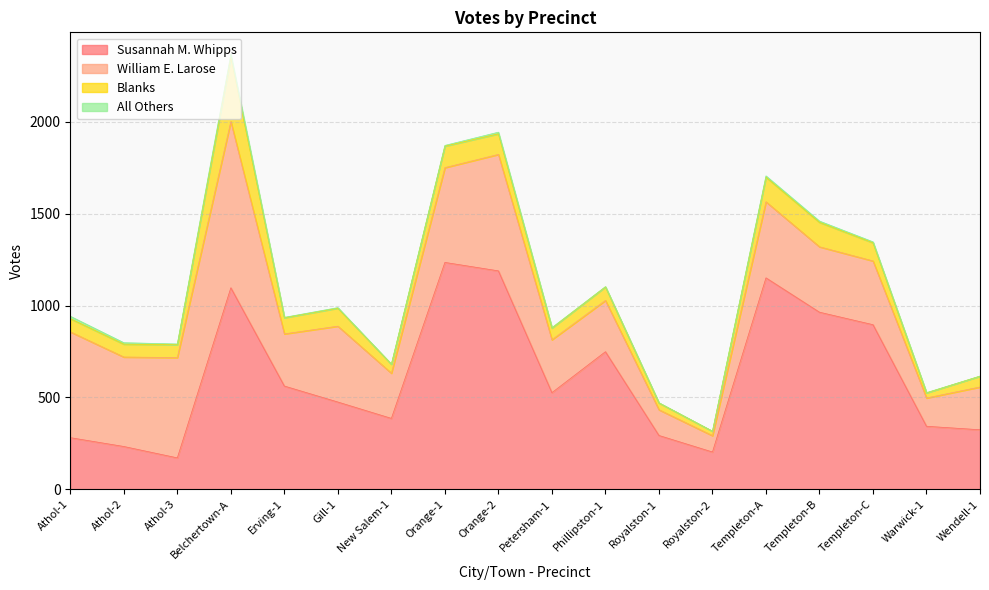

How many interior local valleys does the All Others series have?

4